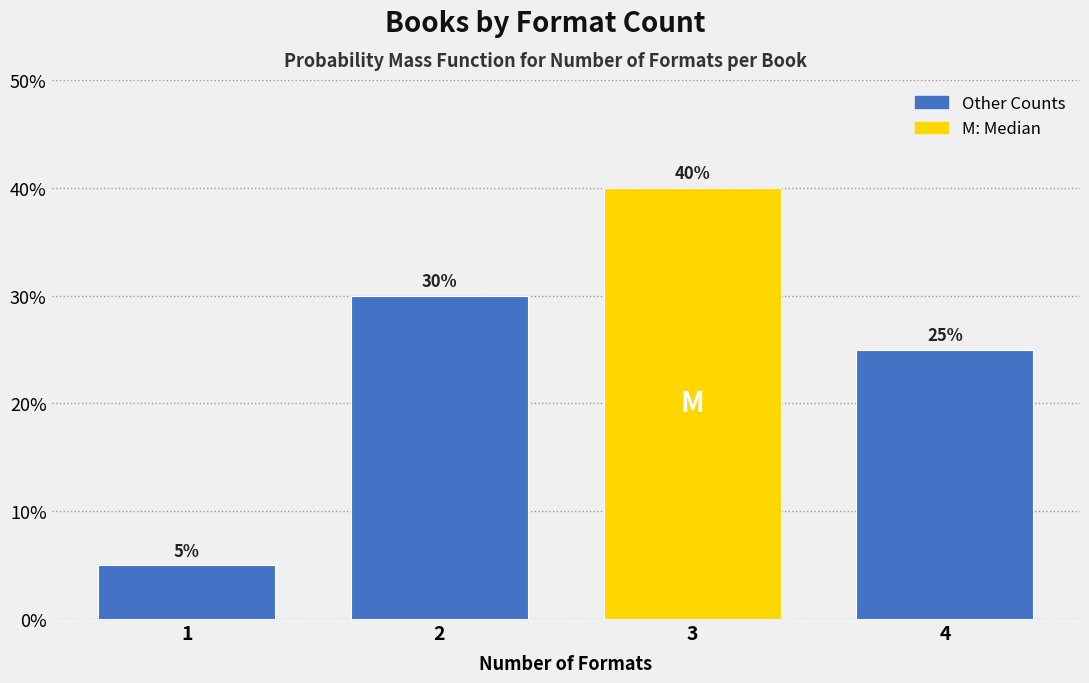

Does the chart contain any negative values?

No